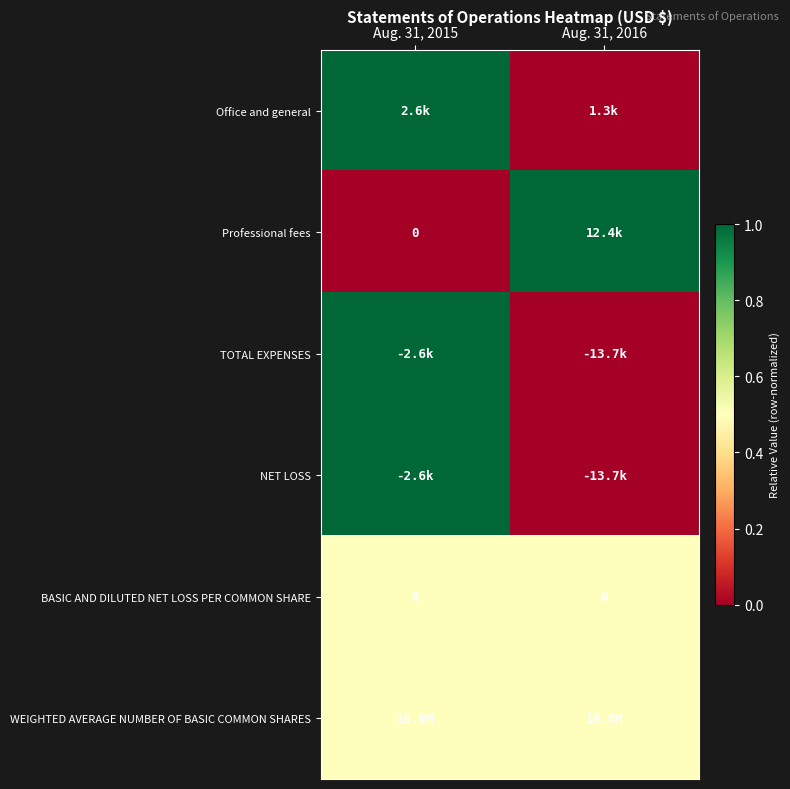

True or false: BASIC AND DILUTED NET LOSS PER COMMON SHARE has a value of 0.0 at Aug. 31, 2015.

True